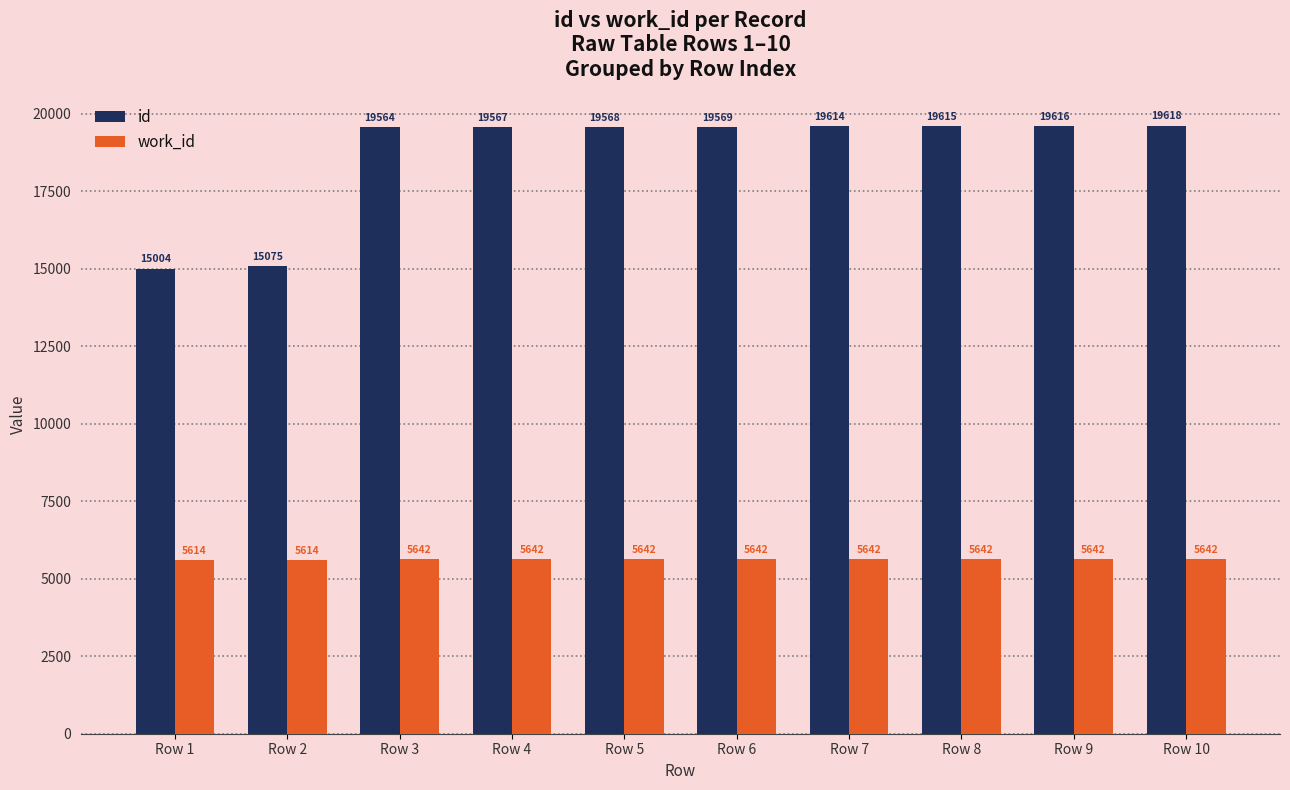

Reading right to left, transcribe all the data shown in this chart.

id: 19618	19616	19615	19614	19569	19568	19567	19564	15075	15004
work_id: 5642	5642	5642	5642	5642	5642	5642	5642	5614	5614